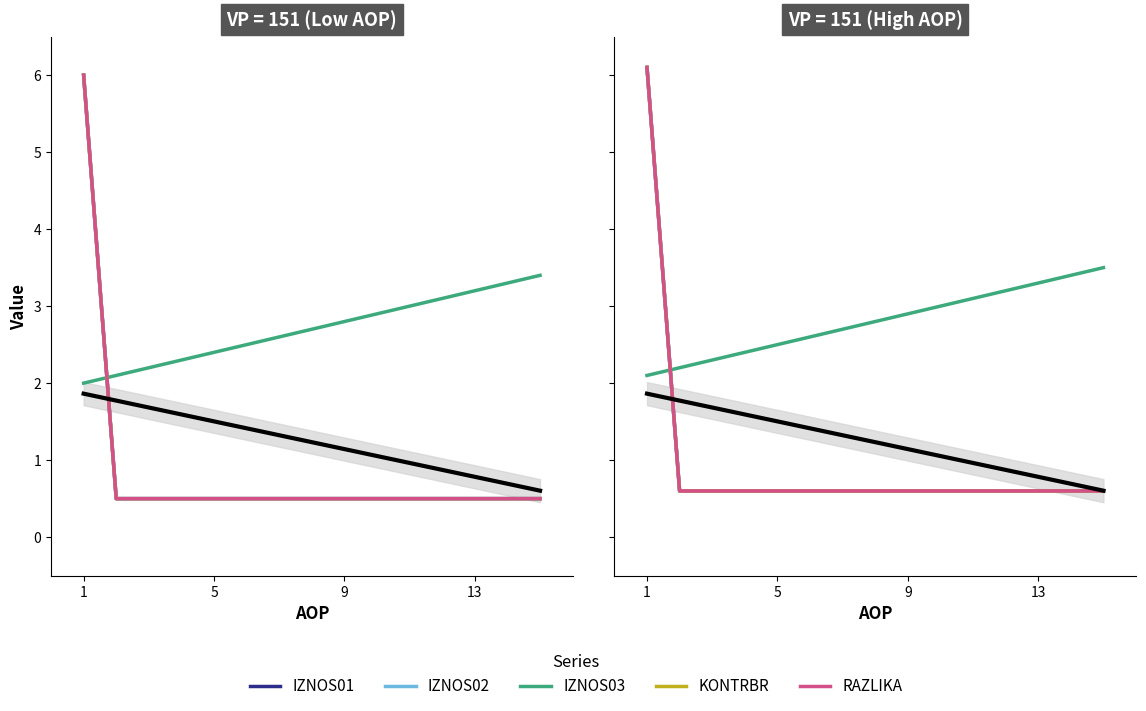

Which series has the largest range (max minus min)?

IZNOS01